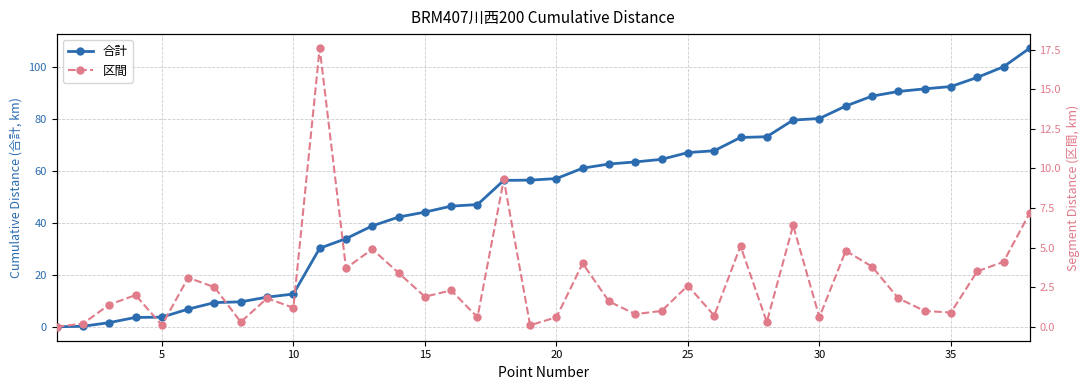

What is the highest value of the 合計 series?

107.2